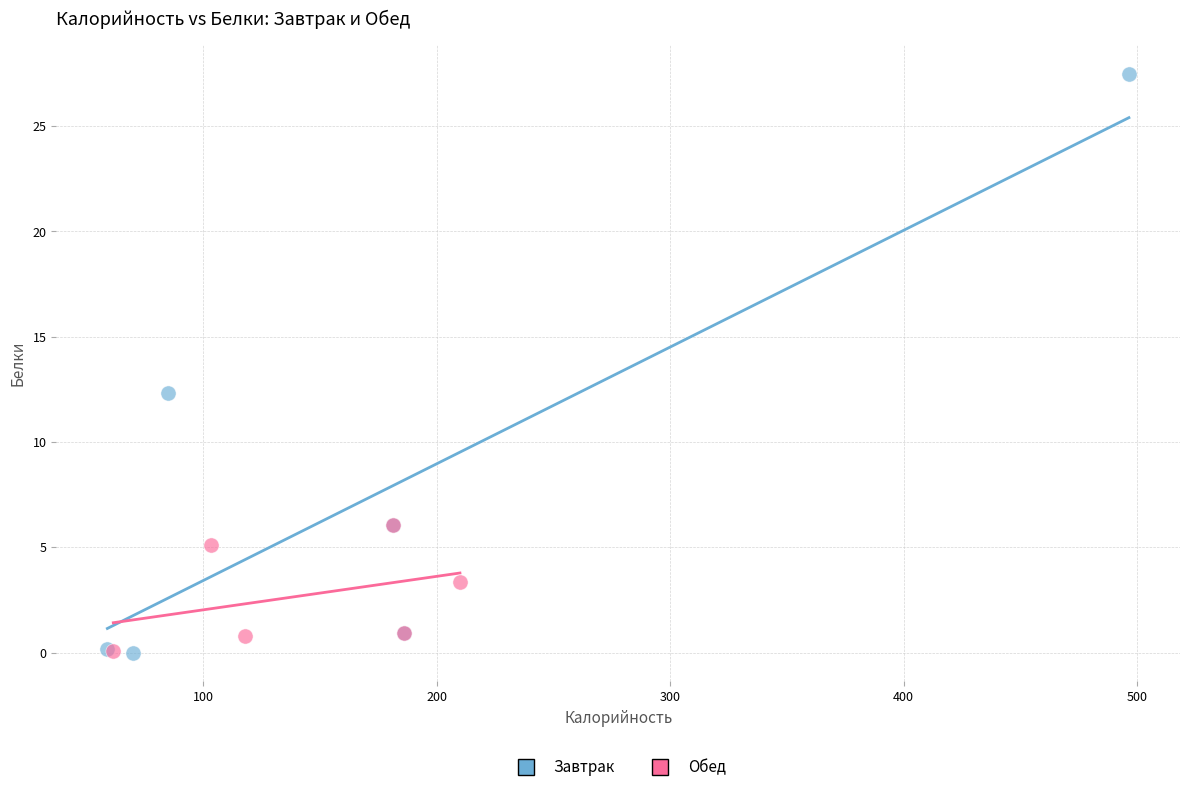

Which series contains the highest Y value?

Завтрак